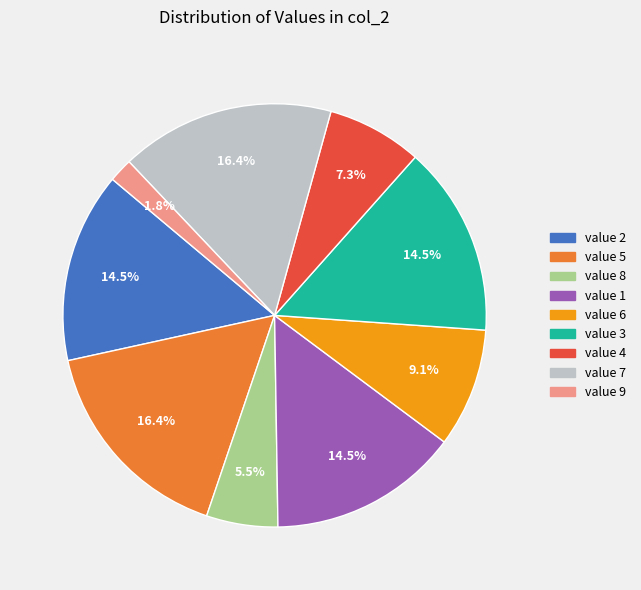

Is there any slice that represents more than half of the pie?

No